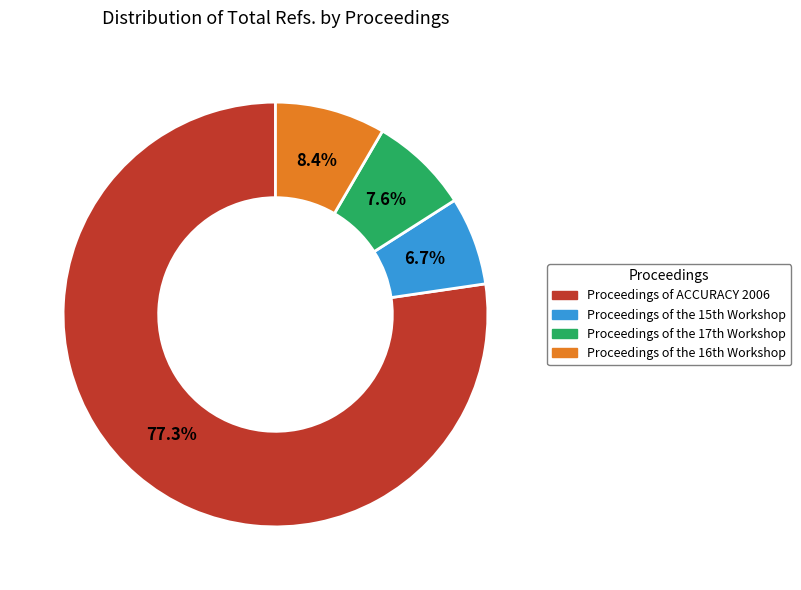

Which category has the smallest portion of the pie?

Proceedings of the 15th Workshop